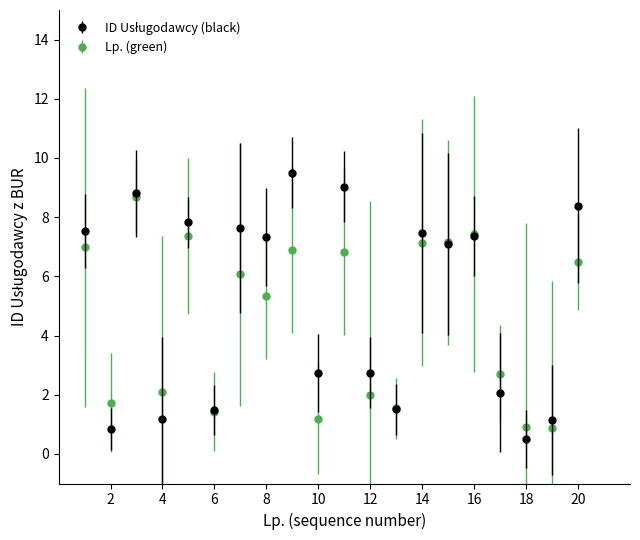

At how many categories does at least one series exceed 0?

20